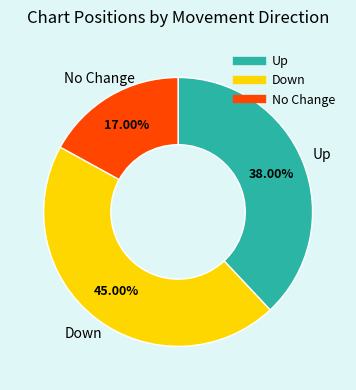

Does any single category account for the majority?

No